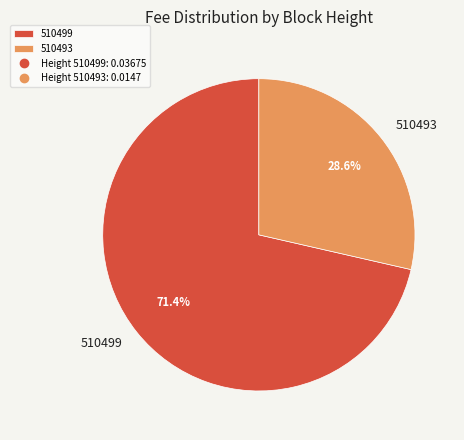

How many slices are in this pie chart?

2